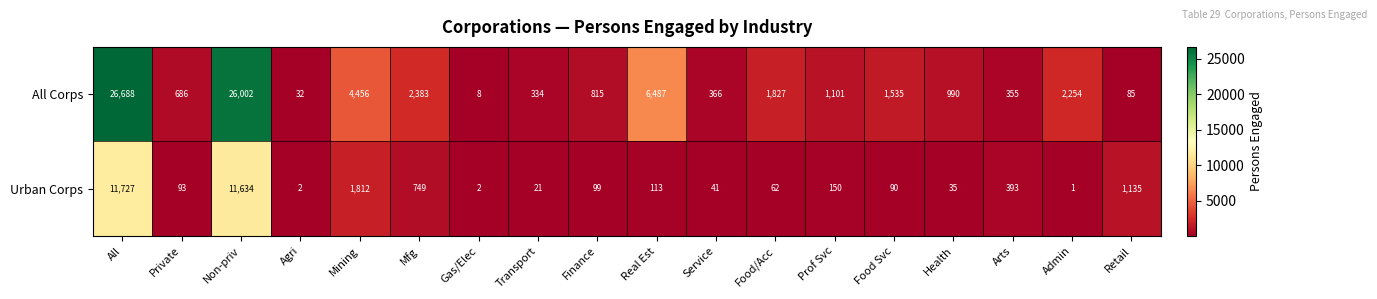

Rank the series at Agri from lowest to highest value.

Urban Corps, All Corps